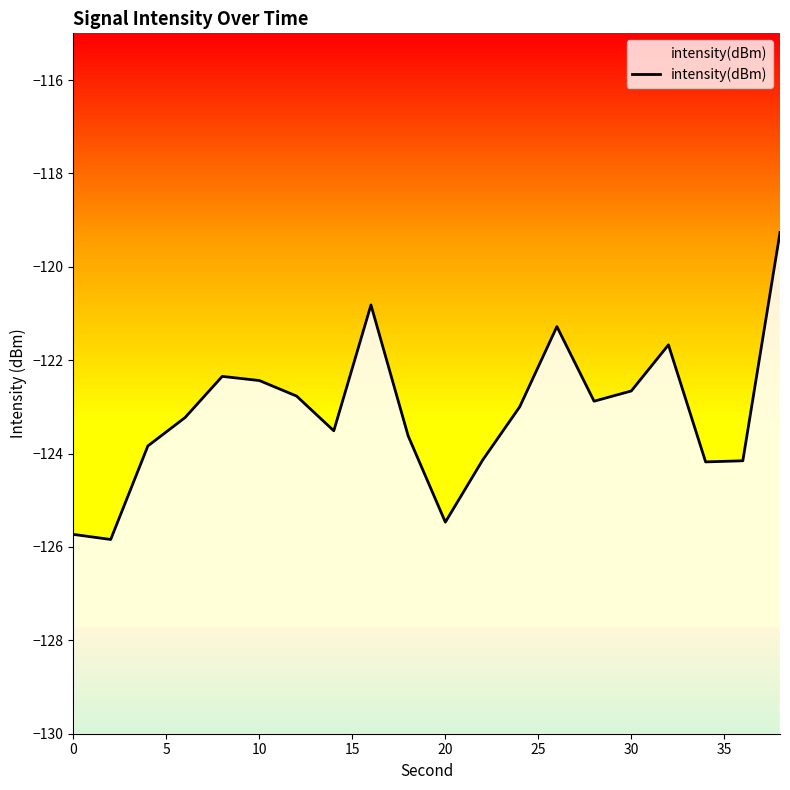

What is the sum of all values?

-2462.8